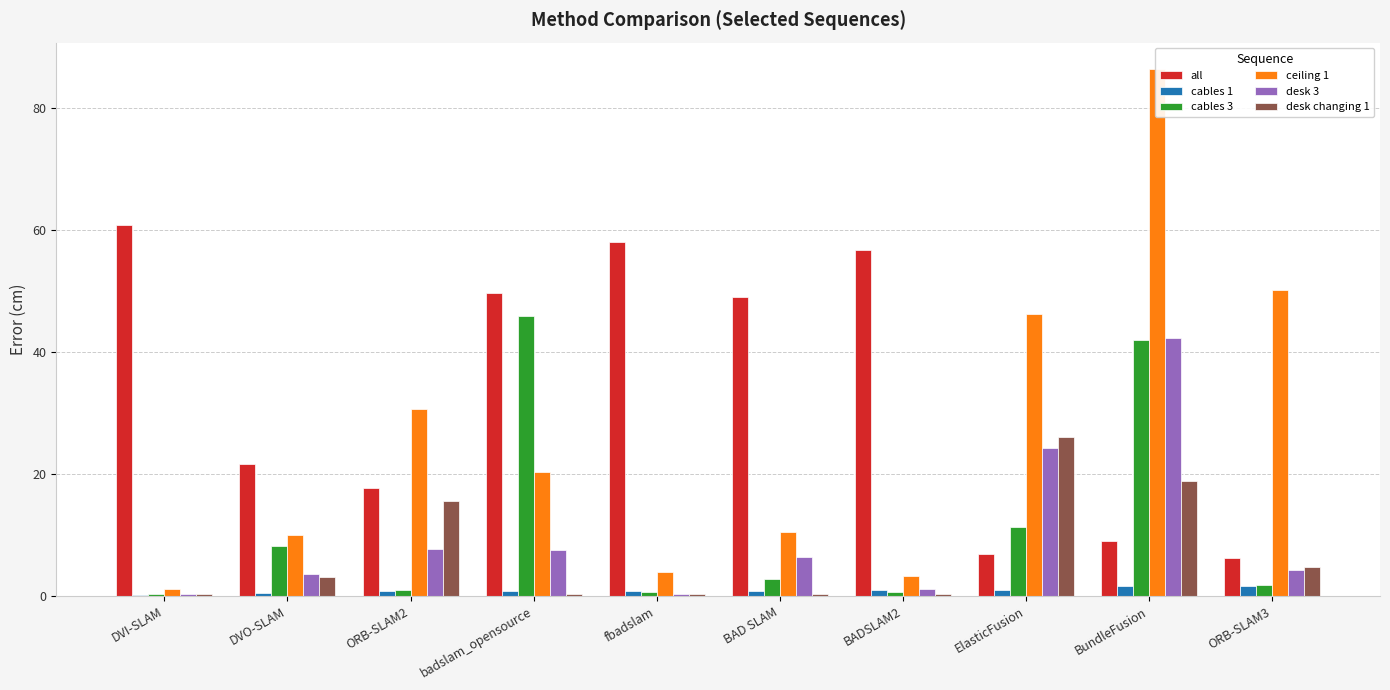

How many data points does each series have?

10